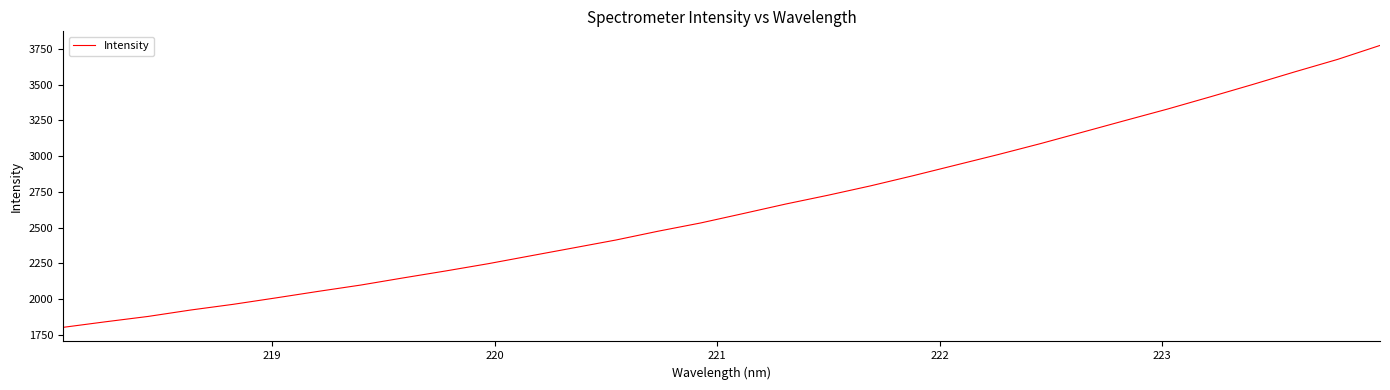

What is the greatest value displayed?

3775.7